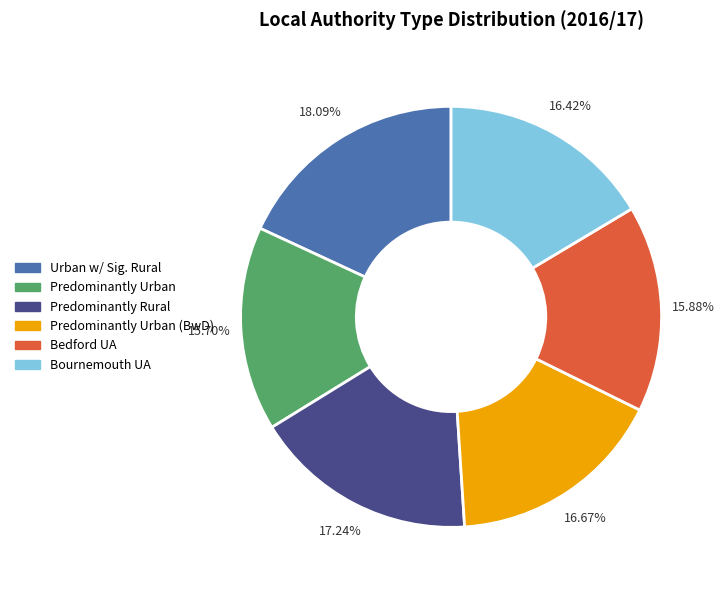

To the nearest percent, what is the average slice percentage?

17%